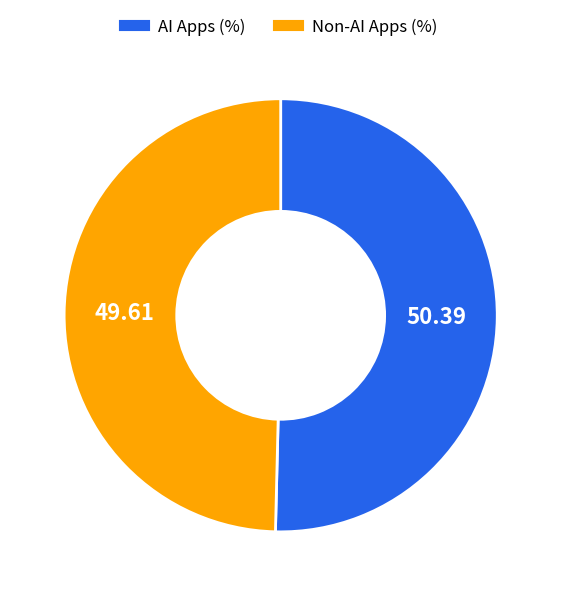

Is there any slice that represents more than half of the pie?

Yes